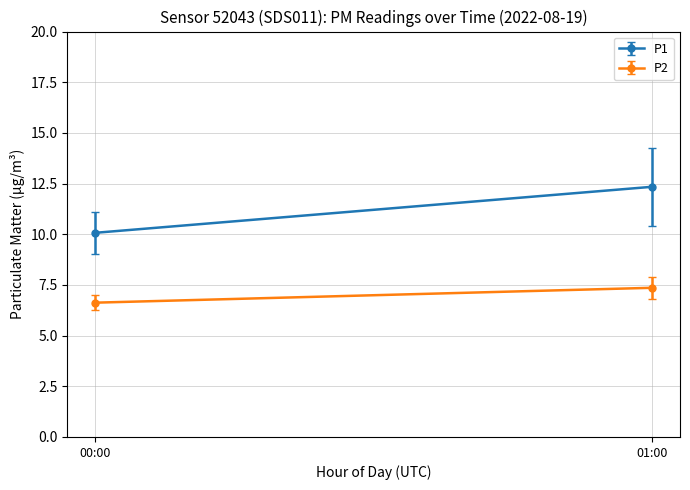

How many lines are shown in the chart?

2